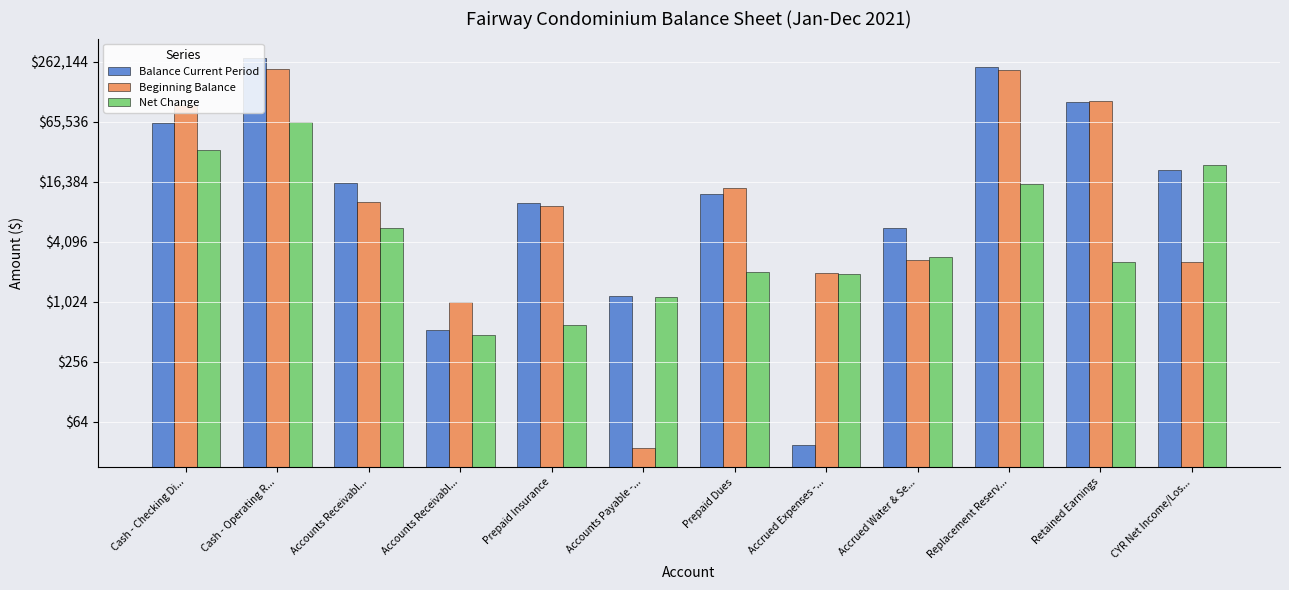

The Beginning Balance series shows 219884.4 at Cash - Operating R.... True or false?

True